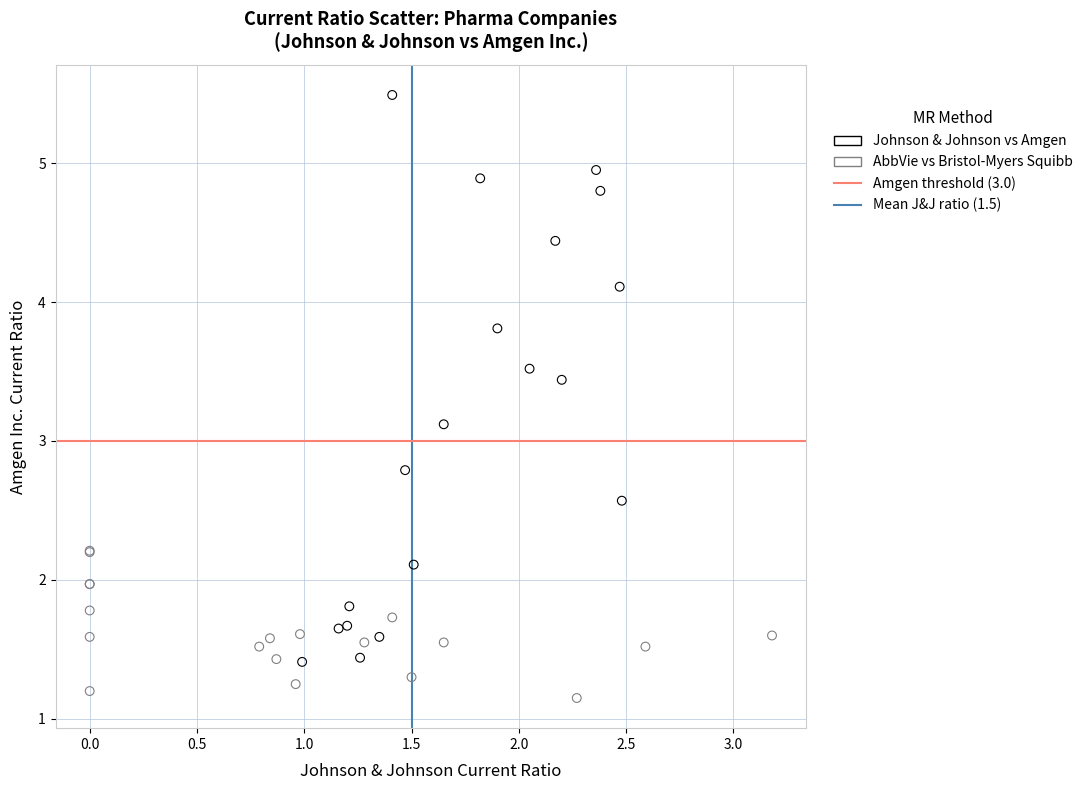

Which series reaches the minimum Y coordinate?

AbbVie vs Bristol-Myers Squibb